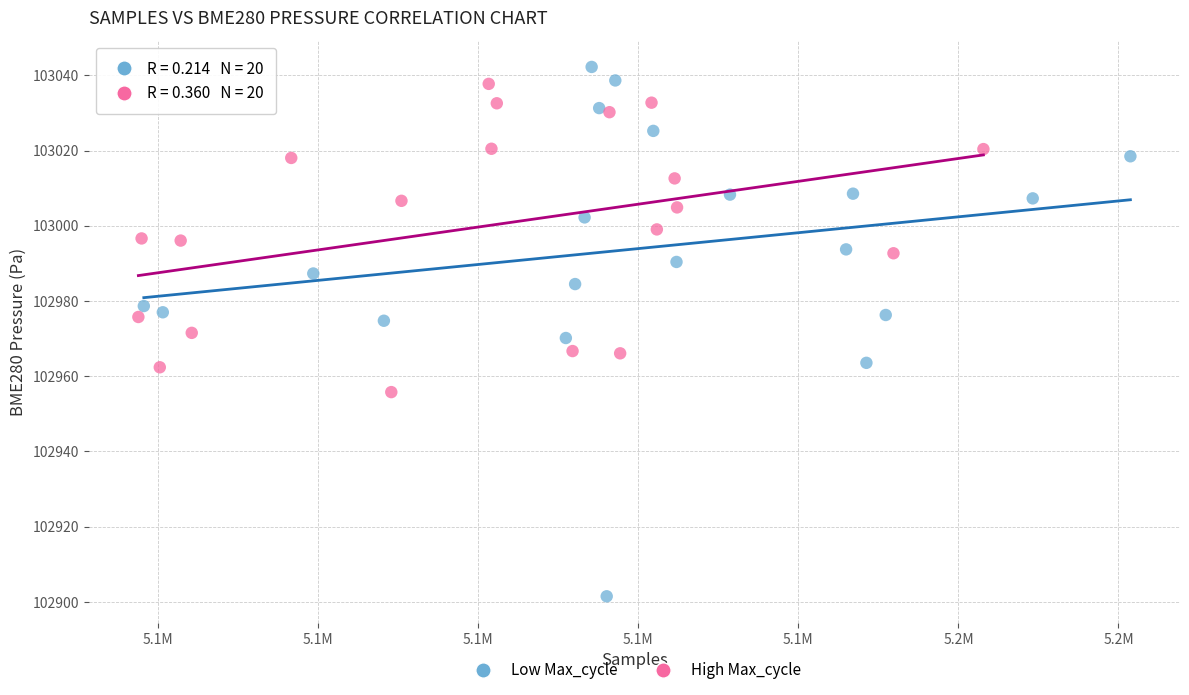

Which series contains the lowest Y value?

Low Max_cycle